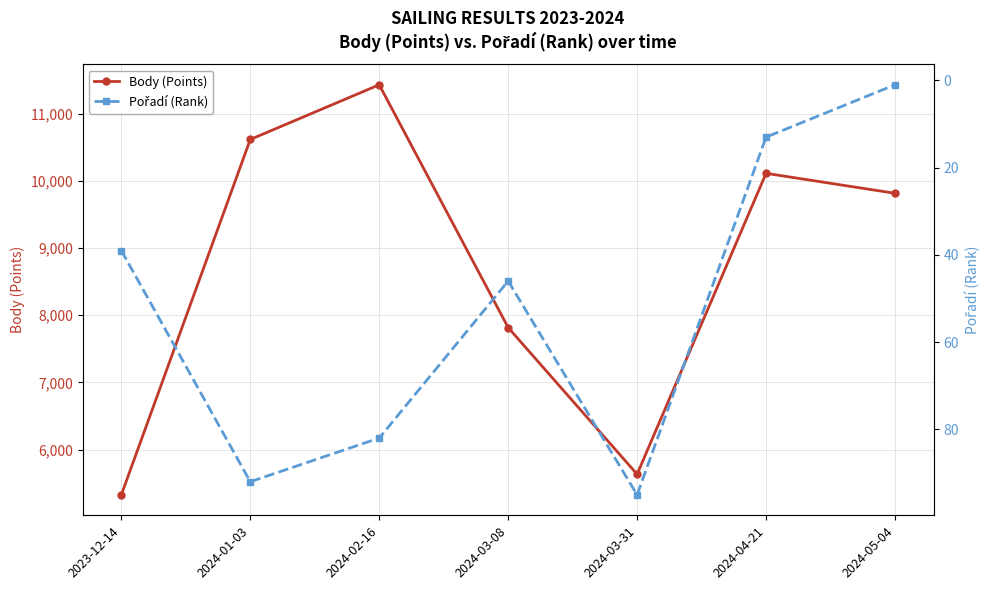

At which category is the sum across all series the highest?

2024-02-16